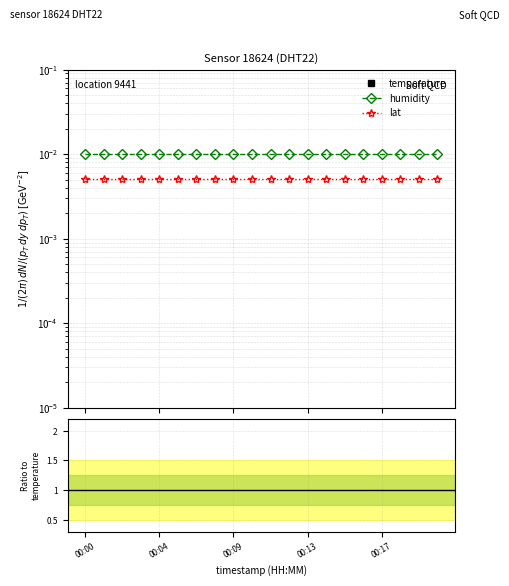

Which has a higher value, 12 or 00:13?

00:13